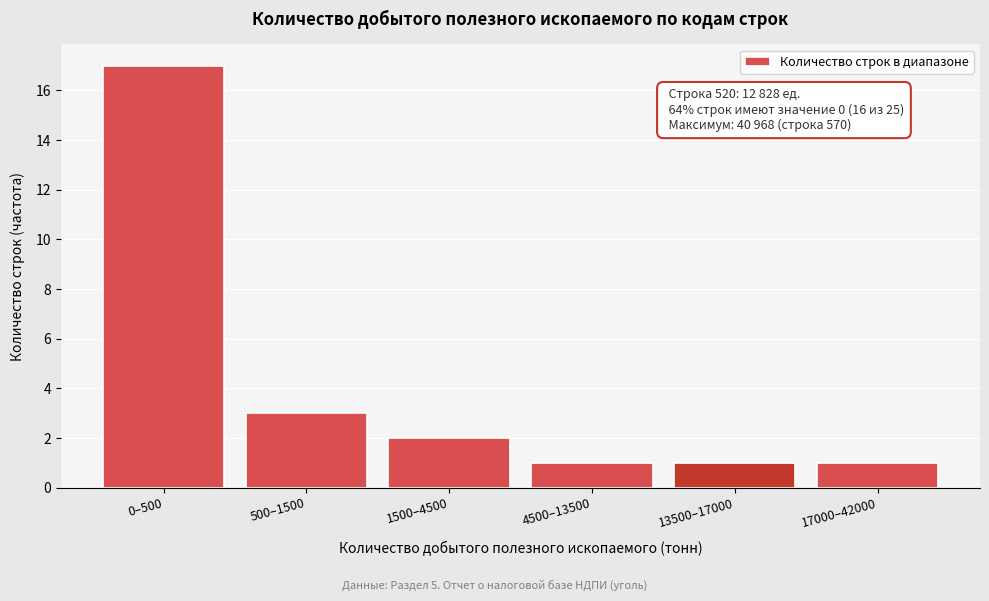

Reading left to right, list all the values displayed in this chart.

17	3	2	1	1	1